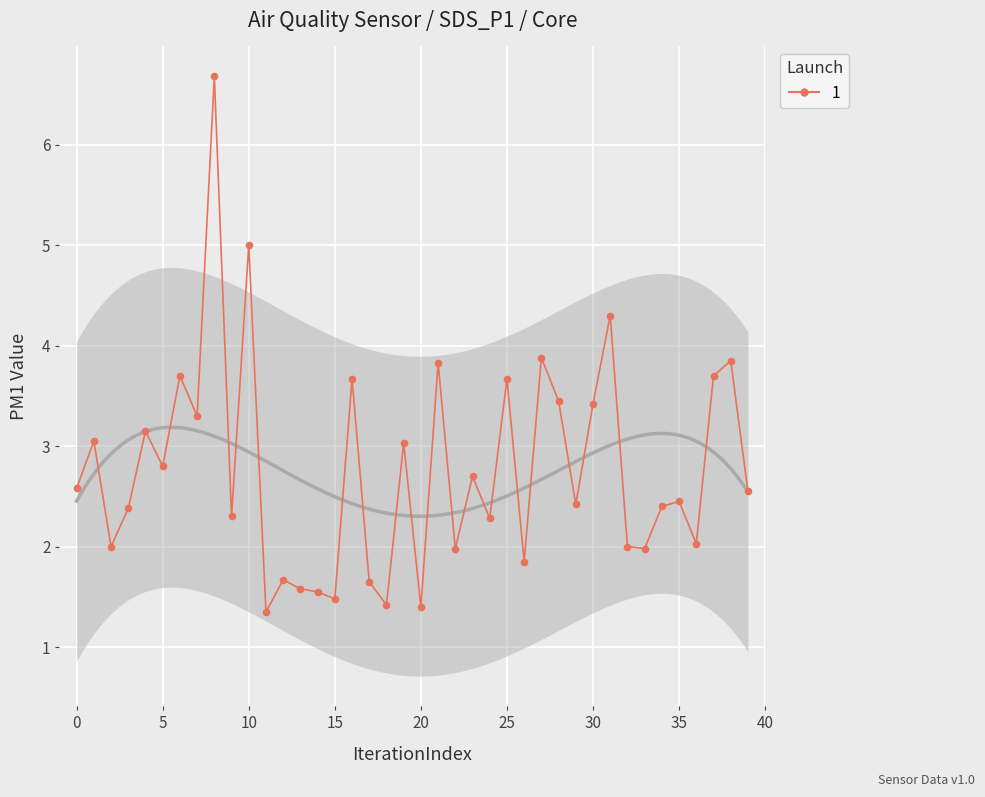

The value at 19 is 3.0. True or false?

True